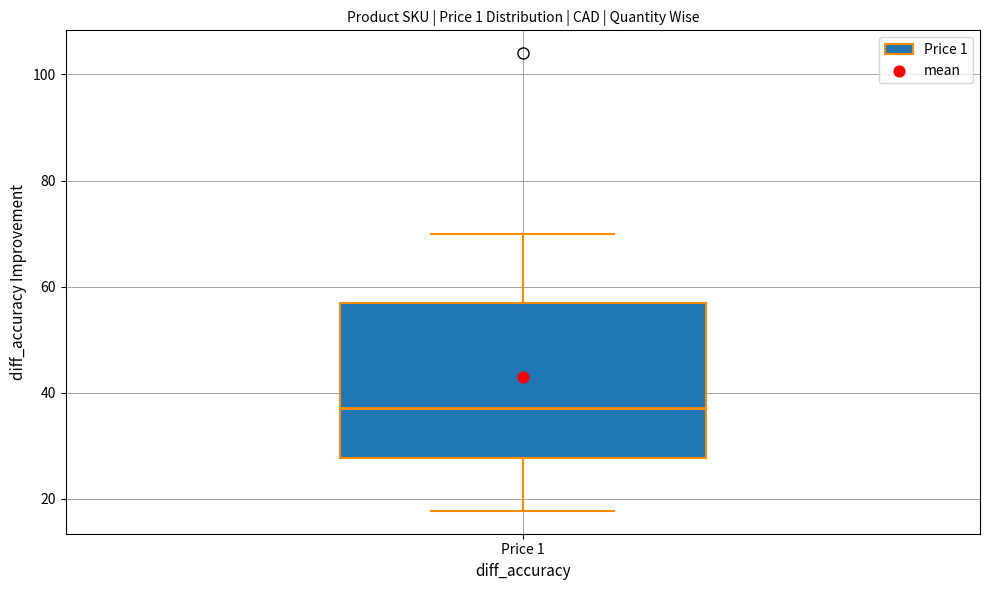

Read this box plot against the y-axis: the position of the median line, the range covered by the box, and the ends of both whiskers. The values are not printed on the chart, so give them approximately, as read against the axis.

median 38, box 28 to 58, whiskers 18 to 70